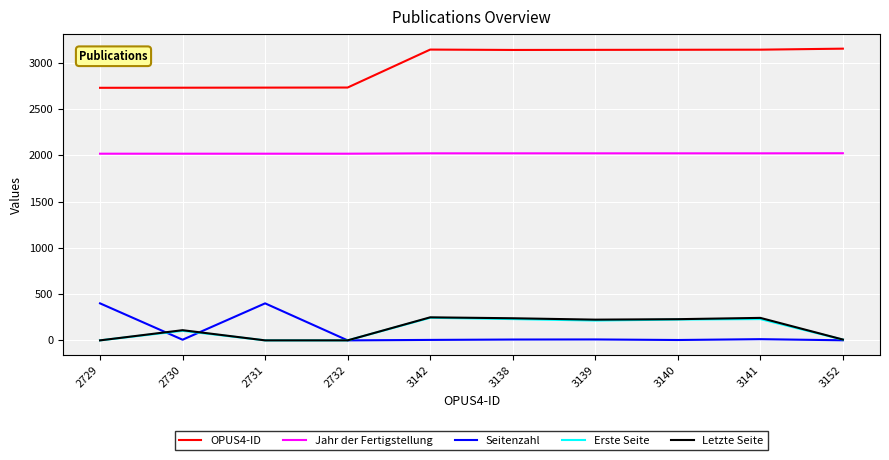

Where is Erste Seite nearest to the value 122?

2730